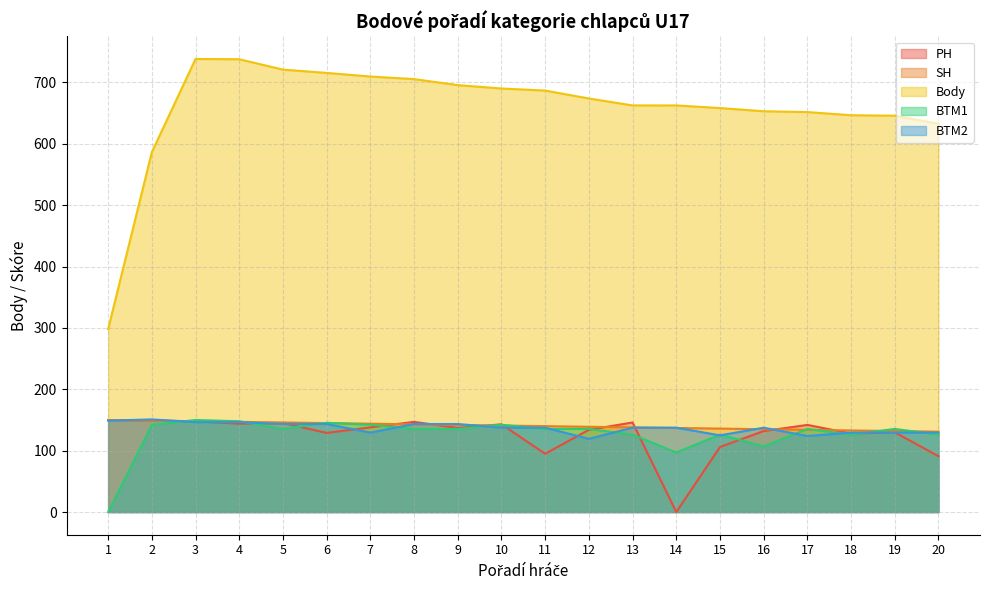

Reading left to right, list all the values displayed in this chart.

Pořadí (Rank): 1=150.0	2=149.0	3=148.0	4=147.0	5=146.0	6=145.0	7=144.0	8=143.0	9=142.0	10=141.0	11=140.0	12=139.0	13=138.0	14=137.0	15=136.0	16=135.0	17=134.0	18=133.0	19=132.0	20=131.0
PH: 1=150.0	2=149.0	3=148.0	4=144.0	5=145.0	6=129.0	7=138.0	8=147.0	9=137.0	10=143.0	11=95.0	12=134.0	13=146.0	14=0.0	15=106.0	16=132.0	17=142.0	18=128.0	19=130.0	20=91.0
Body: 1=298.0	2=586.5	3=738.4	4=737.9	5=721.0	6=715.6	7=709.7	8=705.5	9=695.8	10=690.2	11=686.9	12=673.9	13=662.6	14=662.6	15=658.4	16=653.1	17=651.8	18=646.6	19=645.9	20=632.7
BTM1: 1=0.0	2=142.2	3=150.0	4=148.0	5=135.4	6=145.5	7=142.2	8=135.4	9=135.4	10=142.2	11=135.4	12=135.4	13=126.2	14=97.0	15=126.2	16=107.1	17=135.4	18=126.2	19=135.4	20=126.2
BTM2: 1=149.0	2=151.0	3=146.5	4=146.5	5=143.5	6=143.5	7=129.5	8=143.5	9=143.5	10=137.5	11=137.5	12=119.3	13=137.5	14=137.5	15=125.0	16=137.5	17=124.0	18=129.5	19=129.5	20=129.5